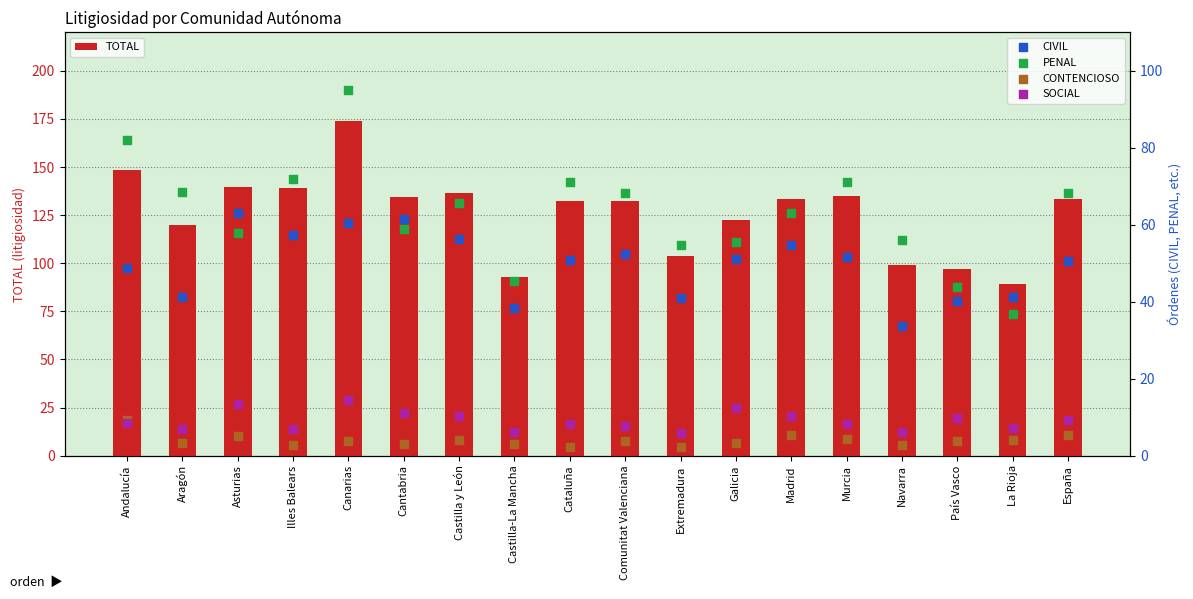

Is the value of CONTENCIOSO at Galicia greater than the value of SOCIAL at Navarra?

No